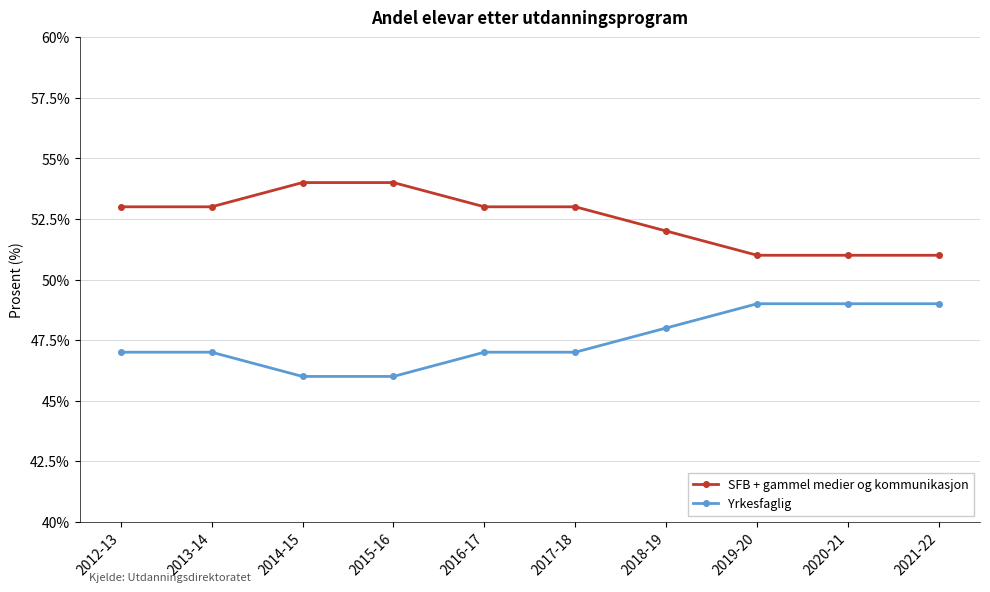

What is the value of the SFB + gammel medier og kommunikasjon point at the 4th from the left?

54